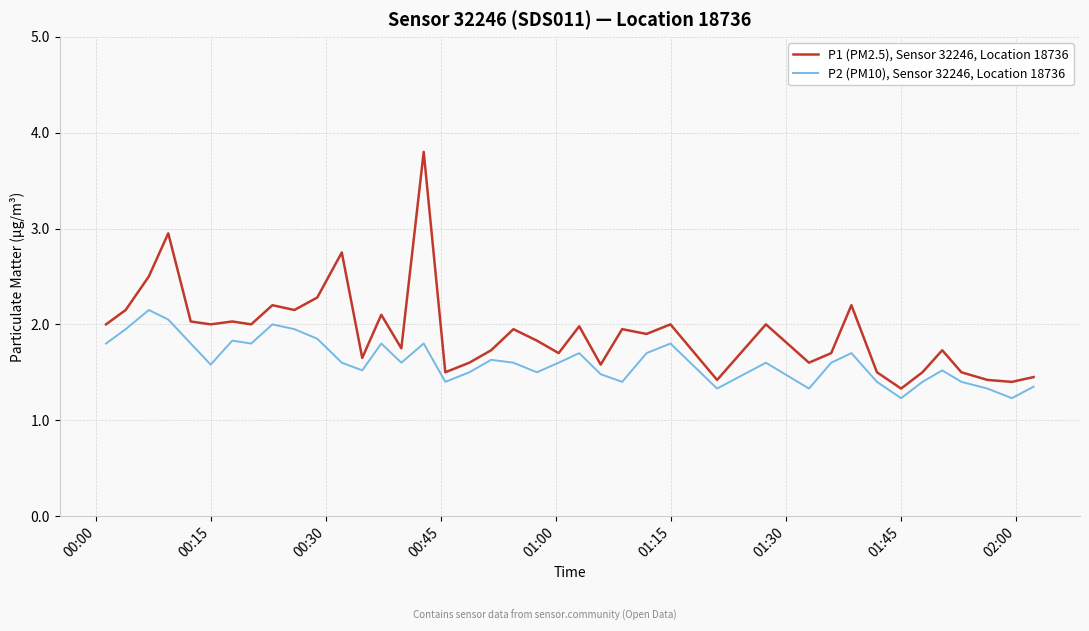

What is the difference between the maximum and minimum values in the P2 (PM10), Sensor 32246, Location 18736 series?

0.9